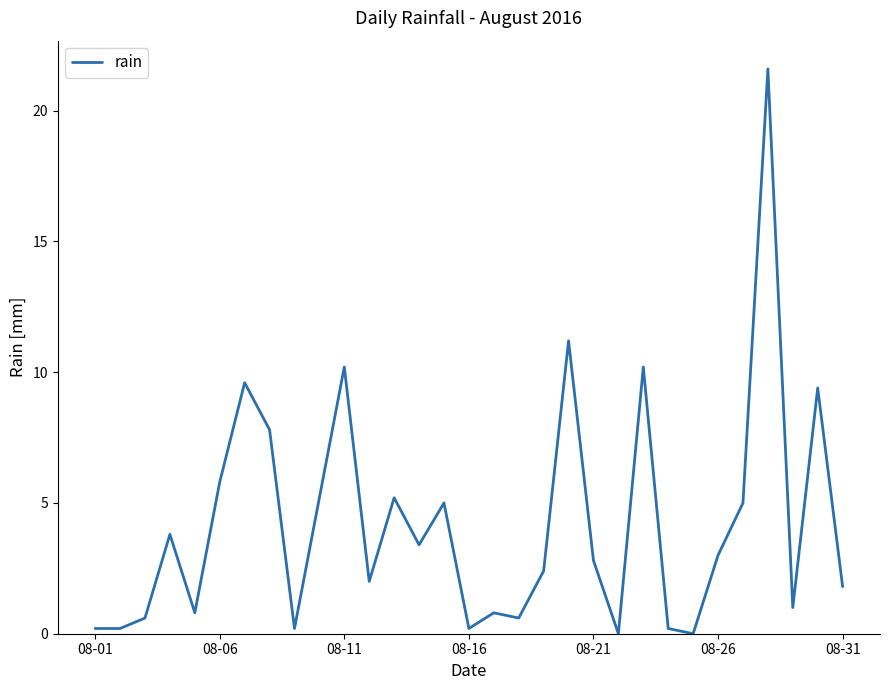

What is the average value?

4.2